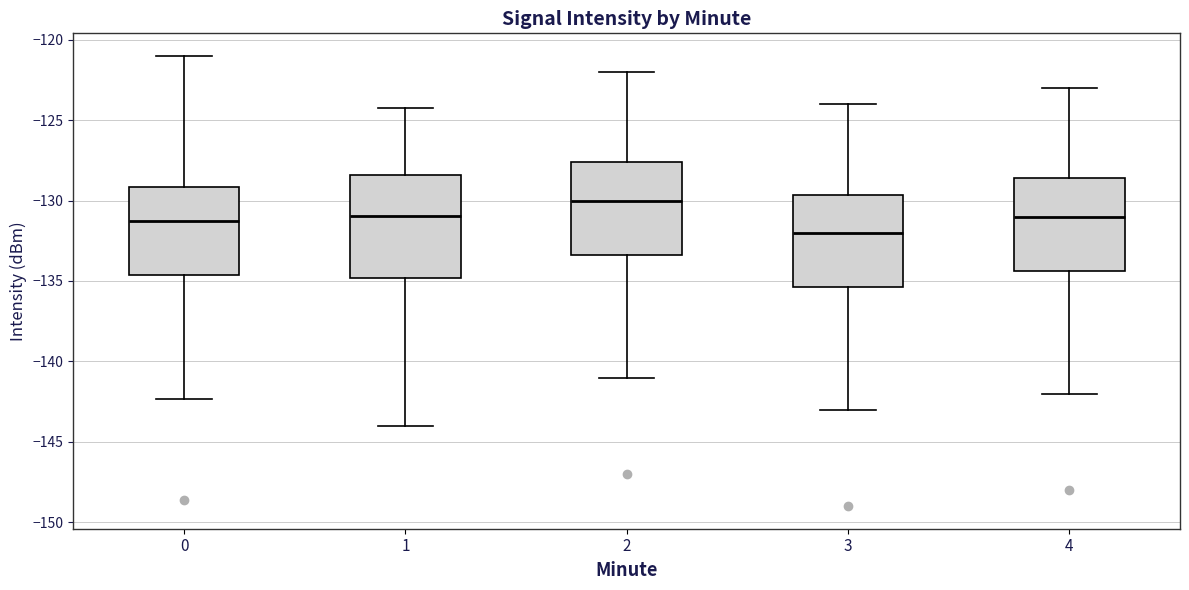

Which box's median line is the lowest?

3